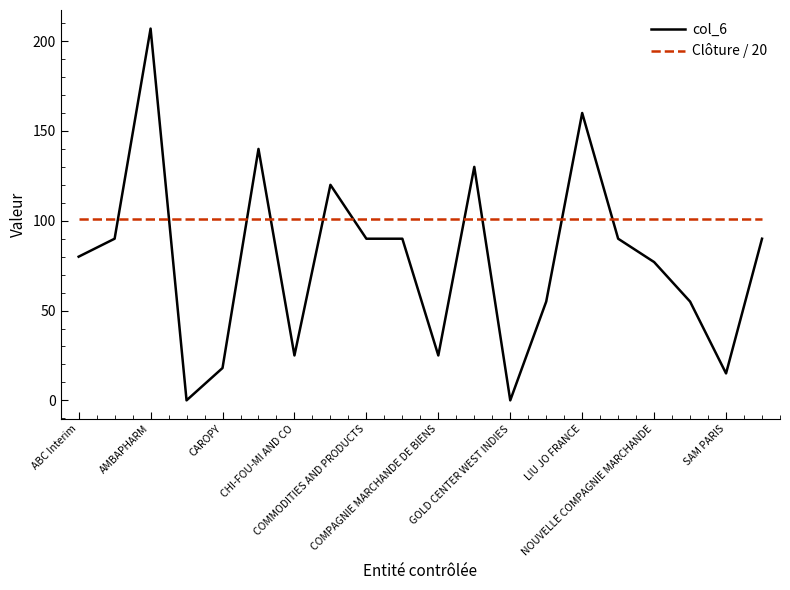

Which series has the largest total across all categories?

Clôture / 20